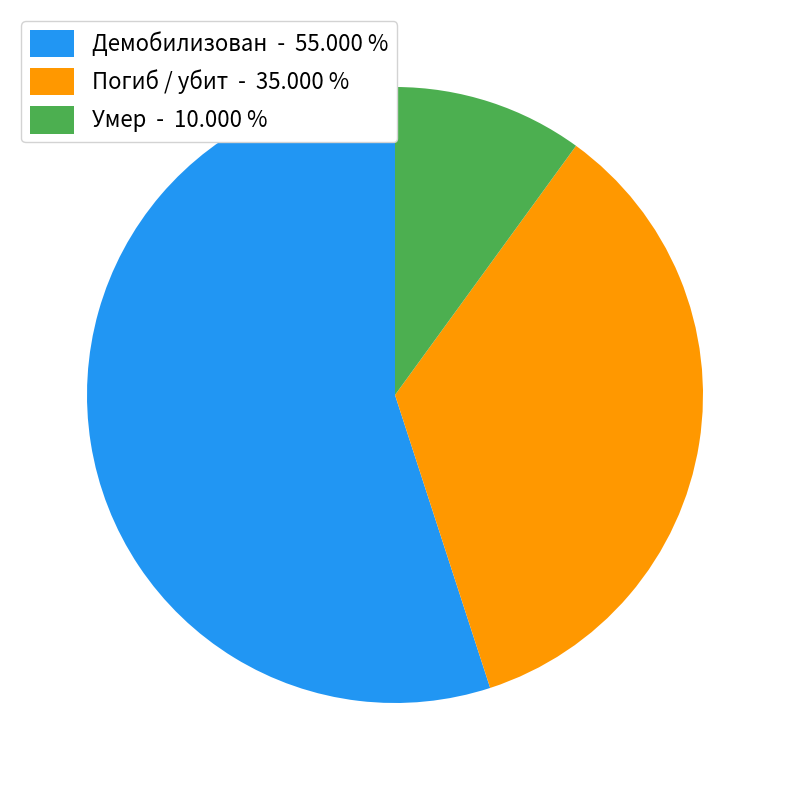

Does Умер account for over 50% of the chart?

No